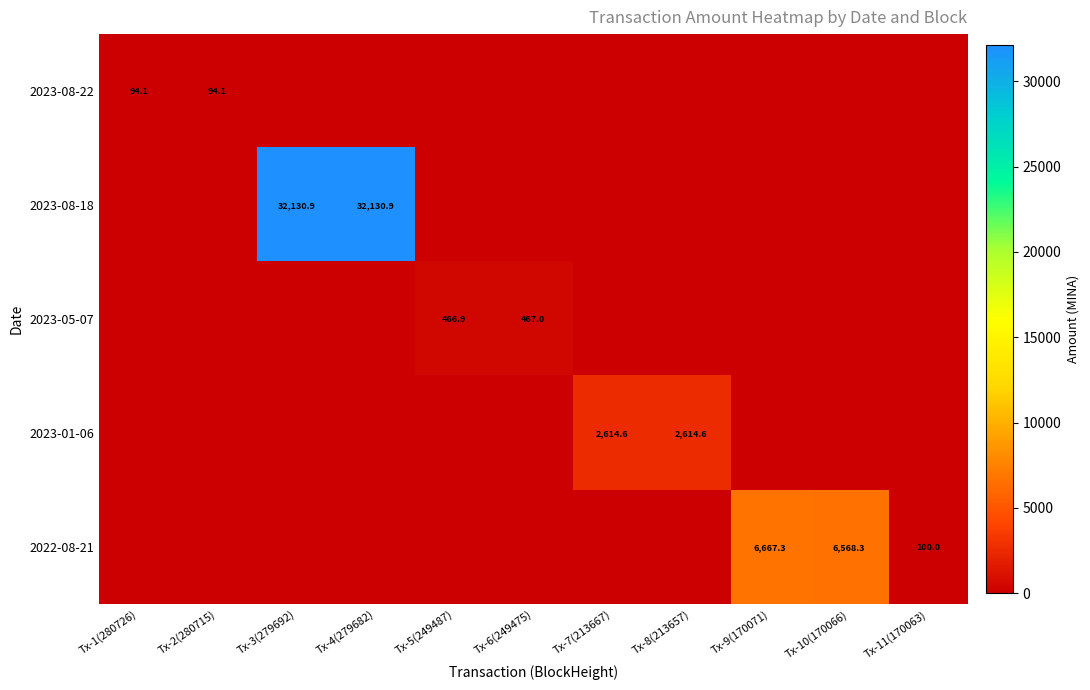

The value of 2023-08-18 at Tx-3(279692) is 50338.3. True or false?

False